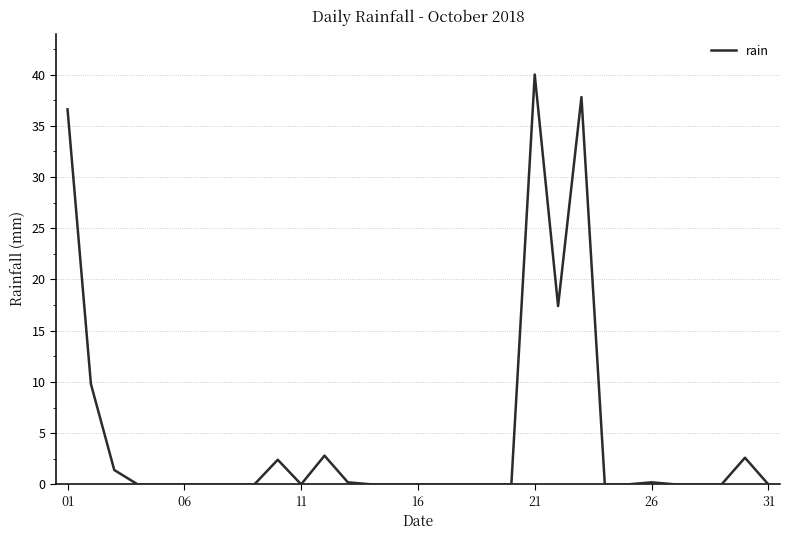

Reading left to right, list all the values displayed in this chart.

36.6	9.8	1.4	0.0	0.0	0.0	0.0	0.0	0.0	2.4	0.0	2.8	0.2	0.0	0.0	0.0	0.0	0.0	0.0	0.0	40.0	17.4	37.8	0.0	0.0	0.2	0.0	0.0	0.0	2.6	0.0